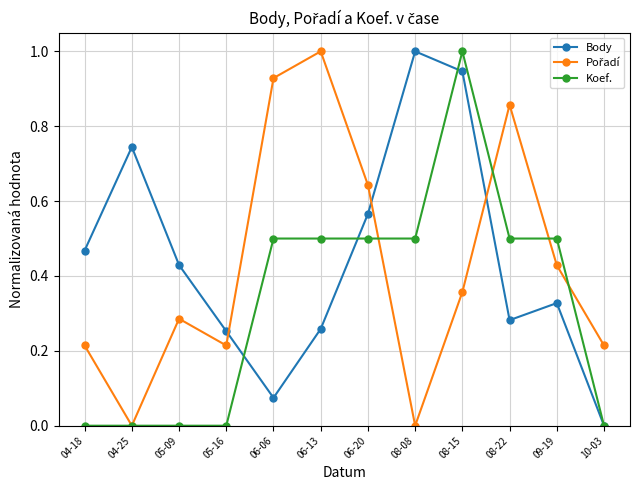

Which category has the highest value in the Body series?

08-08